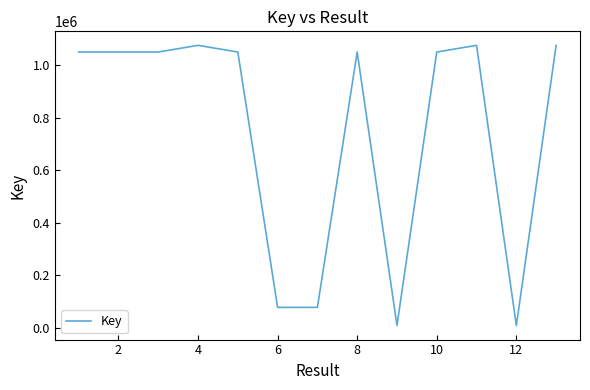

Is it true that the value at 6 is 117393?

False